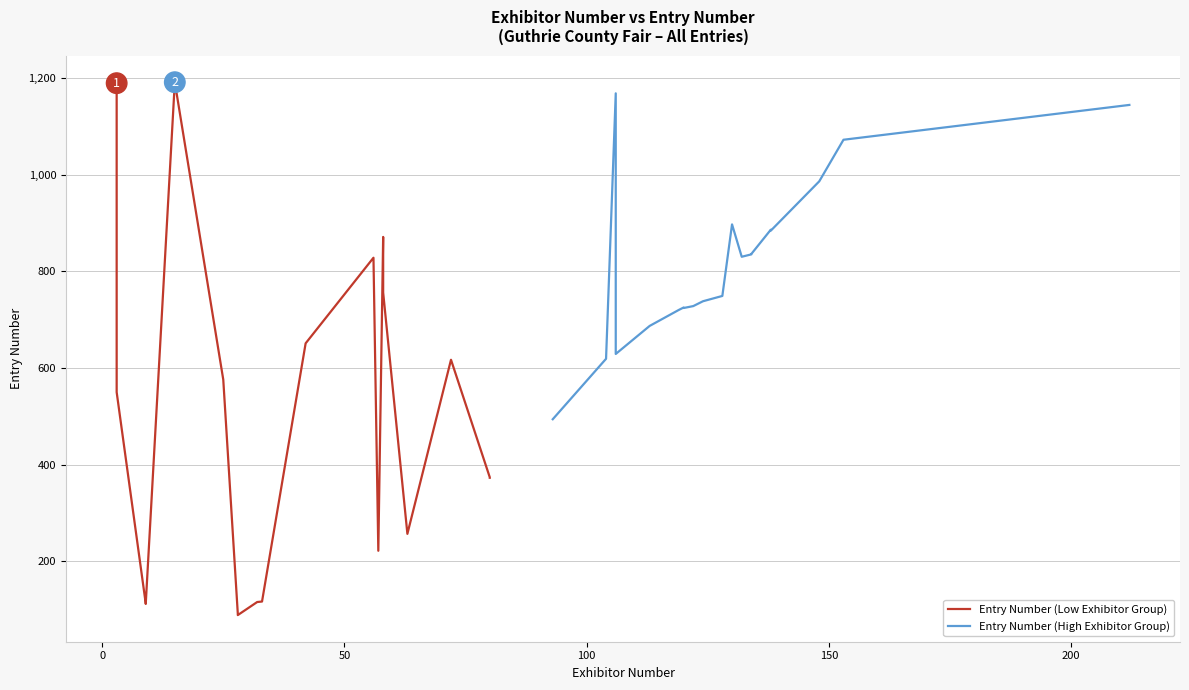

Reading left to right, list all the values displayed in this chart.

Entry Number (Low Exhibitor Group): 1189	1190	550	113	112	1191	576	92	89	116	117	651	828	222	871	756	257	617	374	373
Entry Number (High Exhibitor Group): 494	619	1168	629	687	720	725	724	728	738	749	897	830	835	836	886	884	986	1072	1144